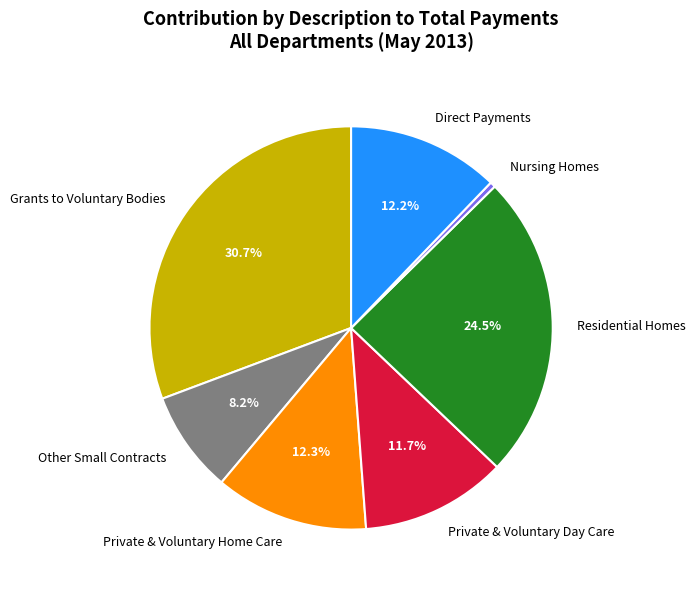

Is Nursing Homes the majority of the pie?

No